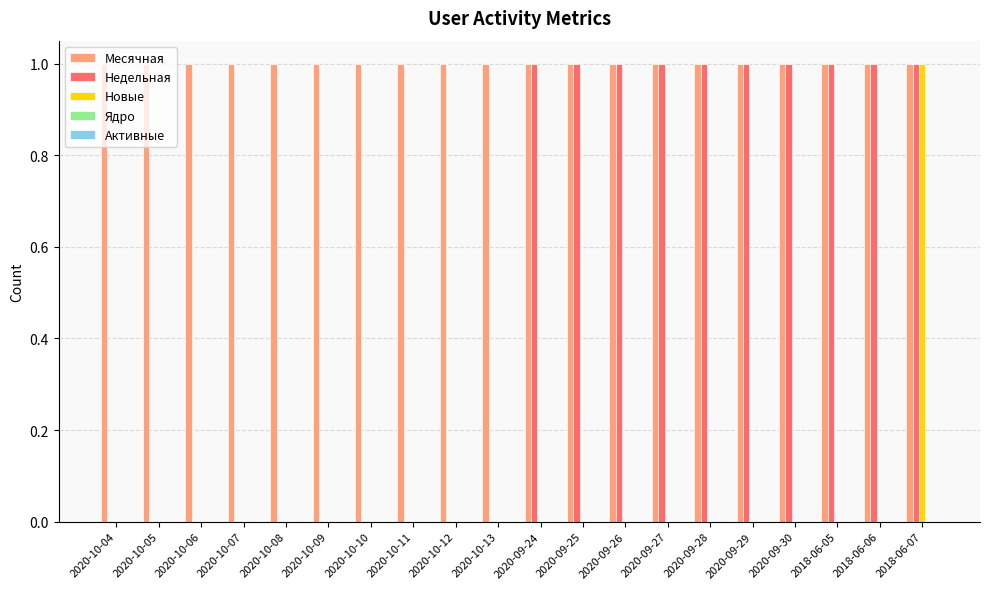

Which series changed the most between 2020-10-08 and 2020-09-25?

Недельная